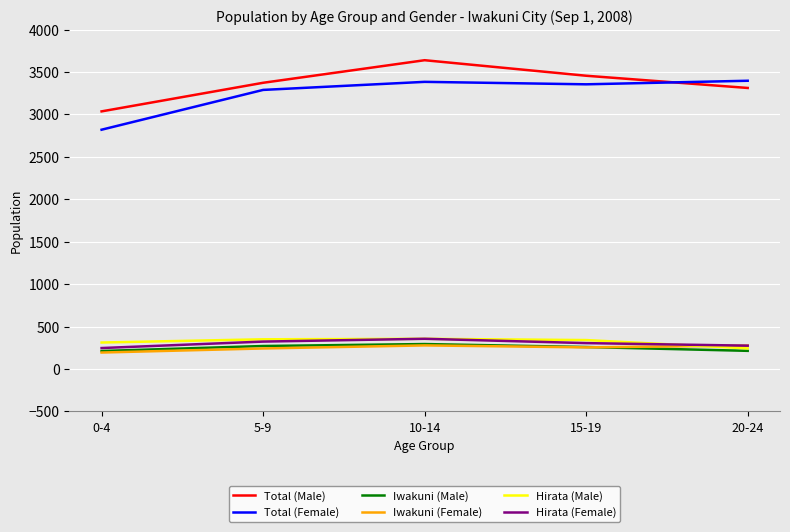

True or false: Hirata (Female) has more than 2 points higher than both neighbors.

False